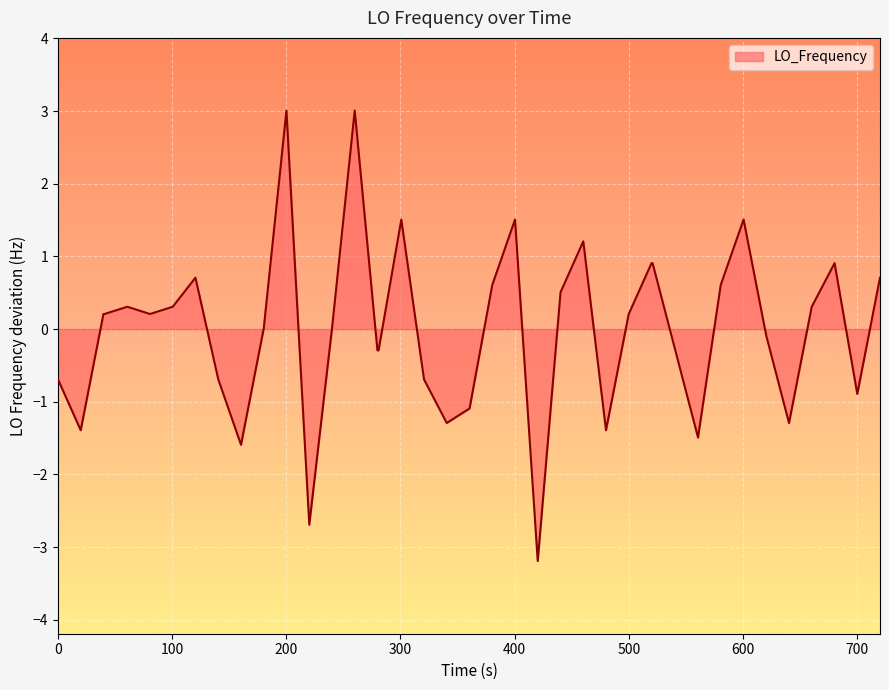

What is the difference between the maximum and minimum values?

6.2